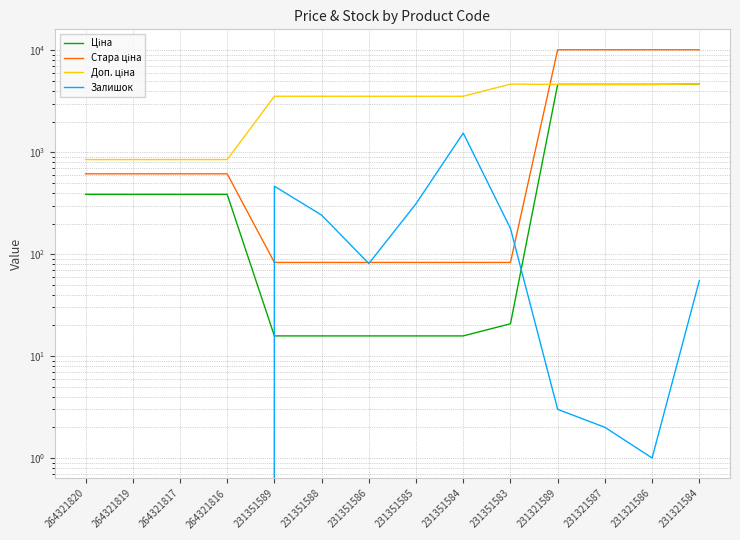

At how many categories does at least one series exceed 8391?

4